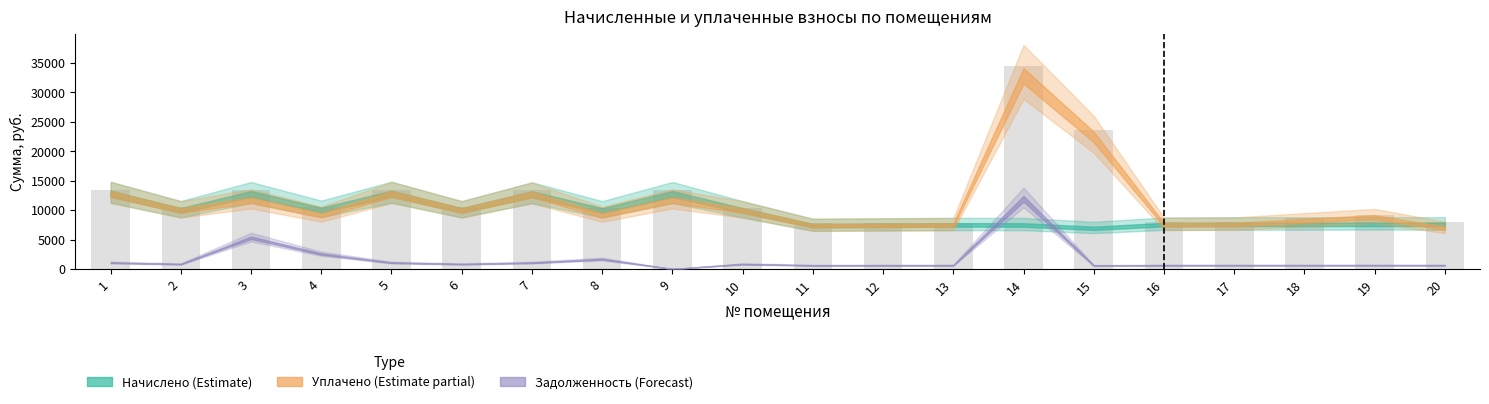

What is the value of the уплачено bar at the 12th from the left?

7400.6